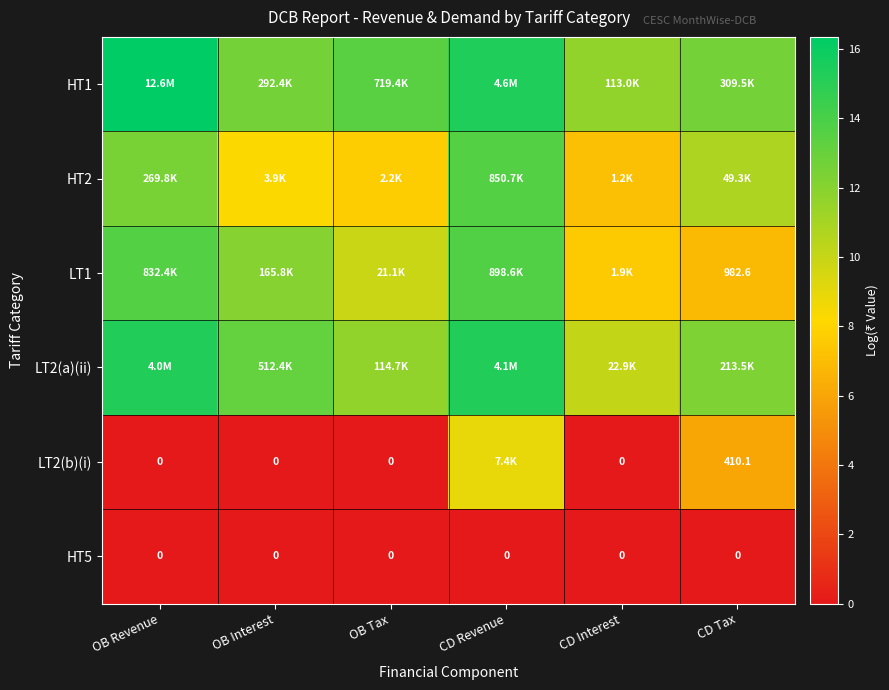

Which series has the largest total across all categories?

HT1